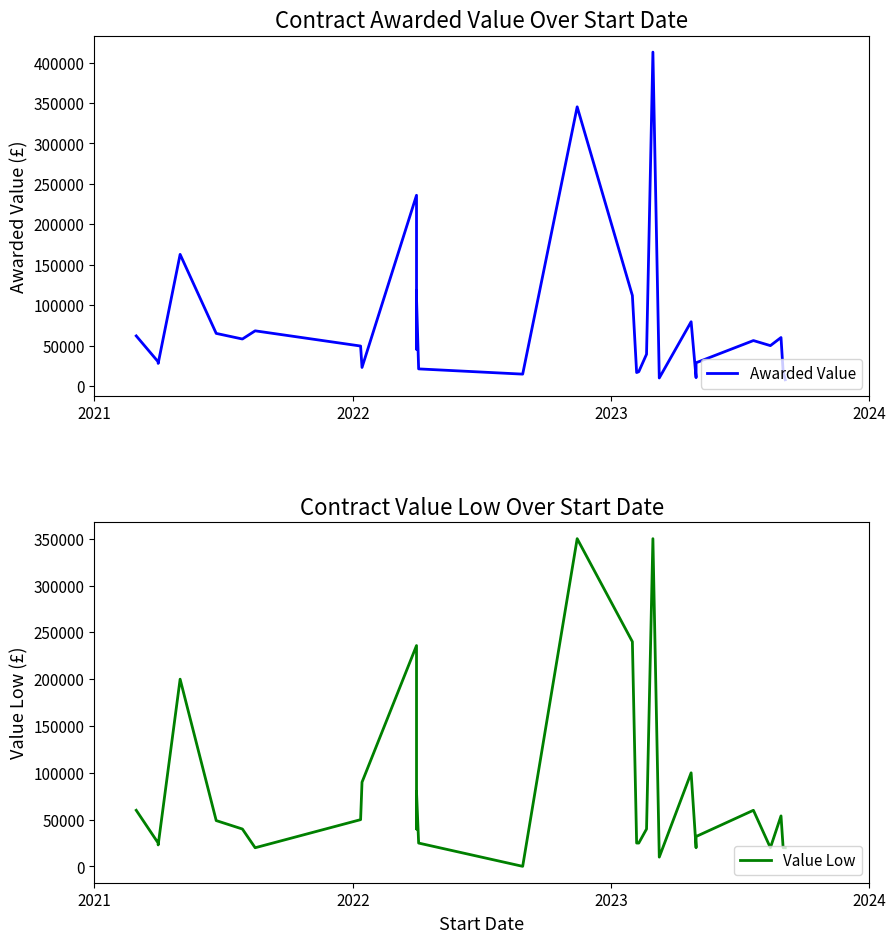

Rank the series at 2022 from lowest to highest value.

Value Low, Awarded Value